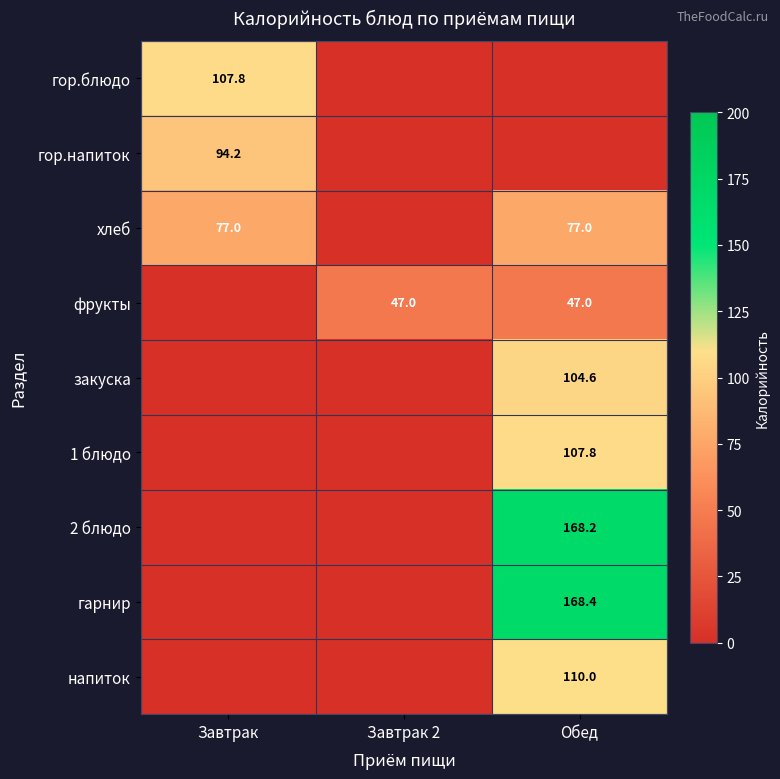

At which category is the sum across all series the highest?

Обед